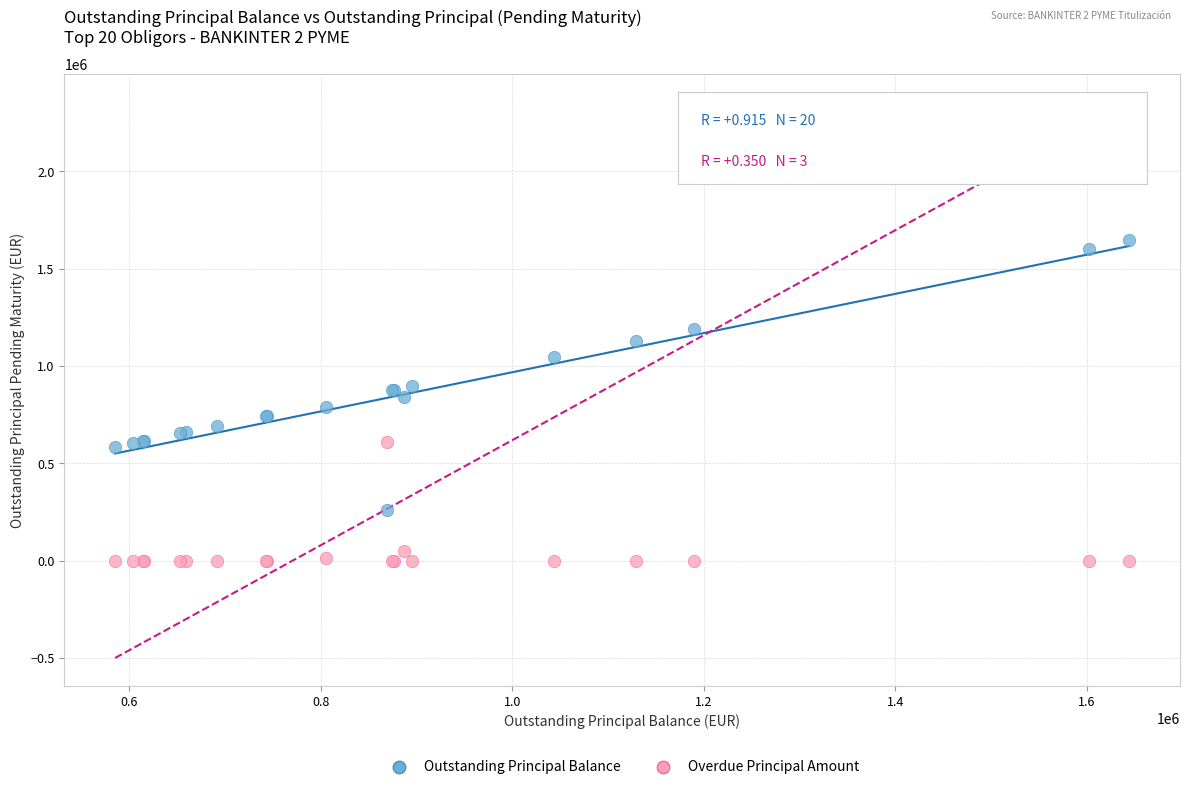

What is the X range (max minus min) for the scatter plot?

1058845.1